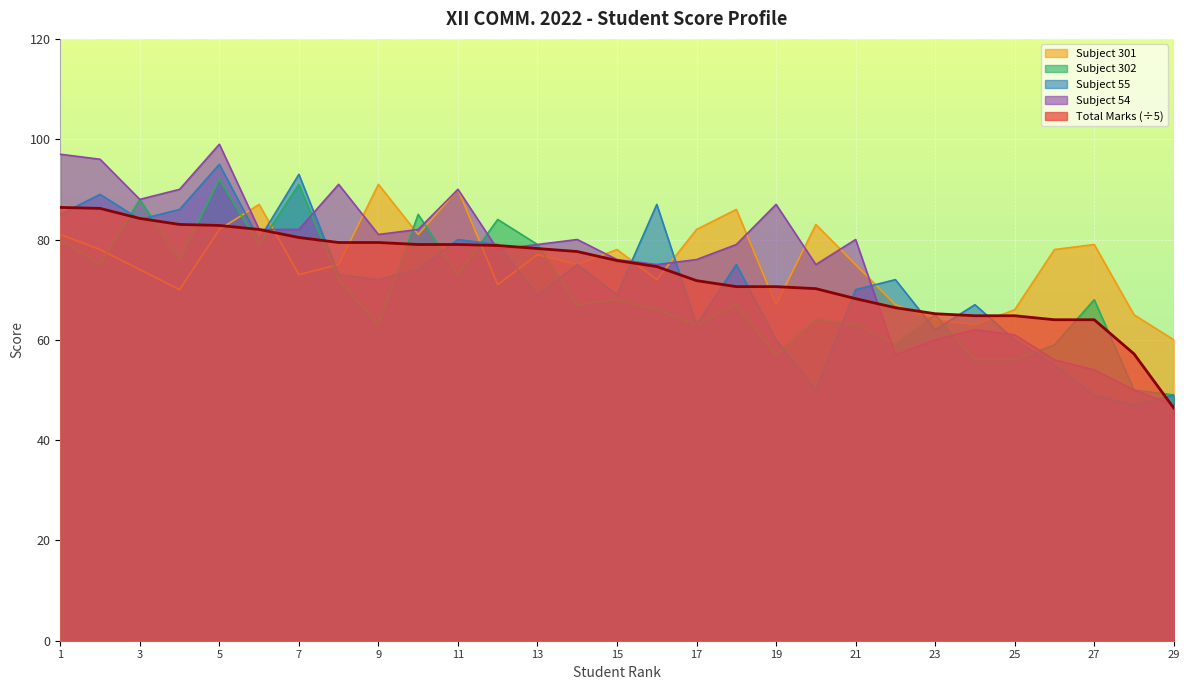

How many interior local valleys does the Subject 55 series have?

9